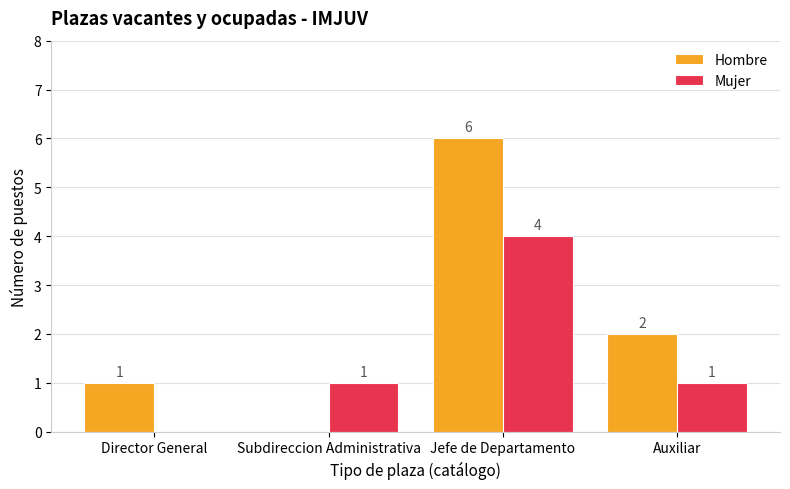

What is the sum of all Mujer values?

6